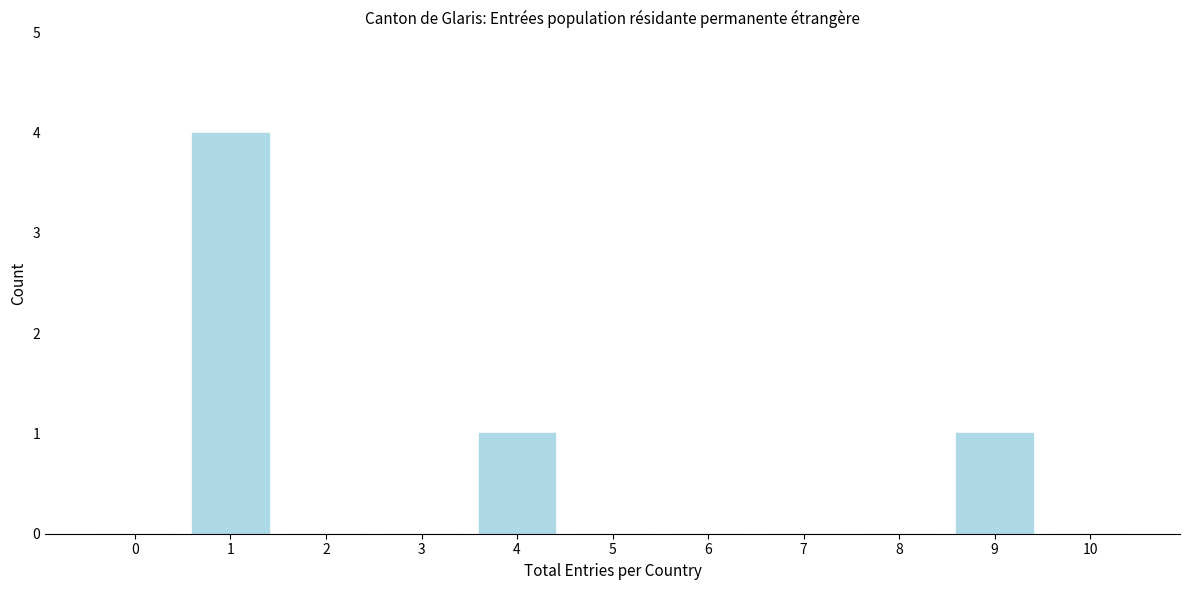

Reading left to right, extract all data points from this chart.

0=0	1=4	2=0	3=0	4=1	5=0	6=0	7=0	8=0	9=1	10=0